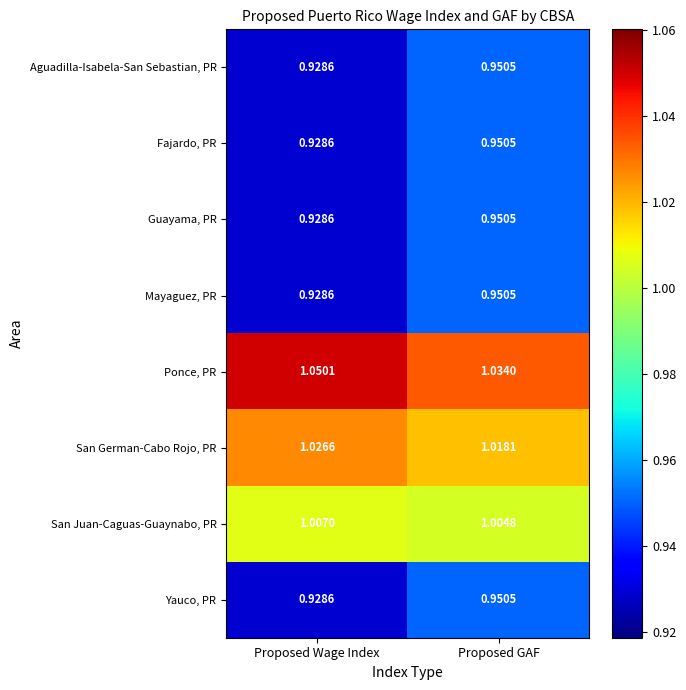

Which category has the lowest value across all series?

Proposed Wage Index